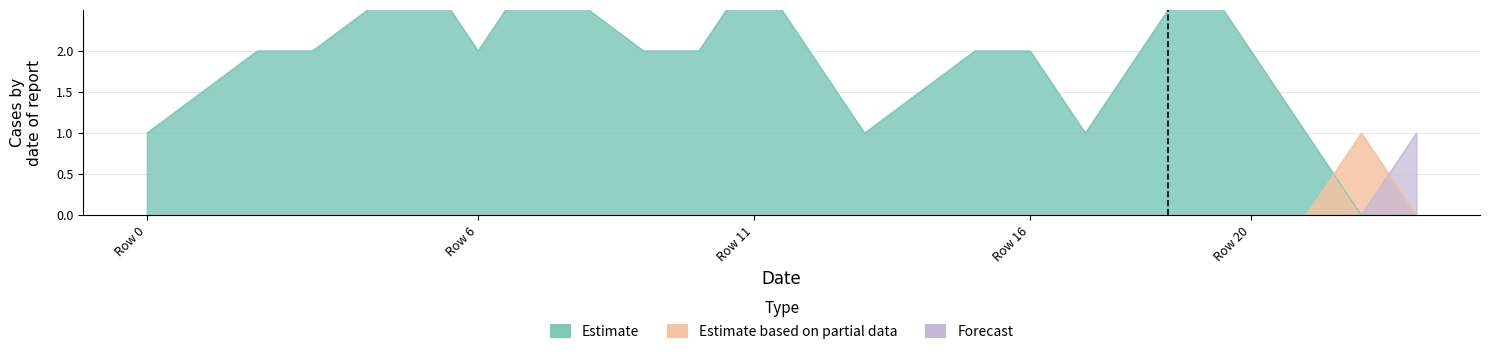

Is the value of Estimate based on partial data at 14 greater than the value of Estimate at 5?

No